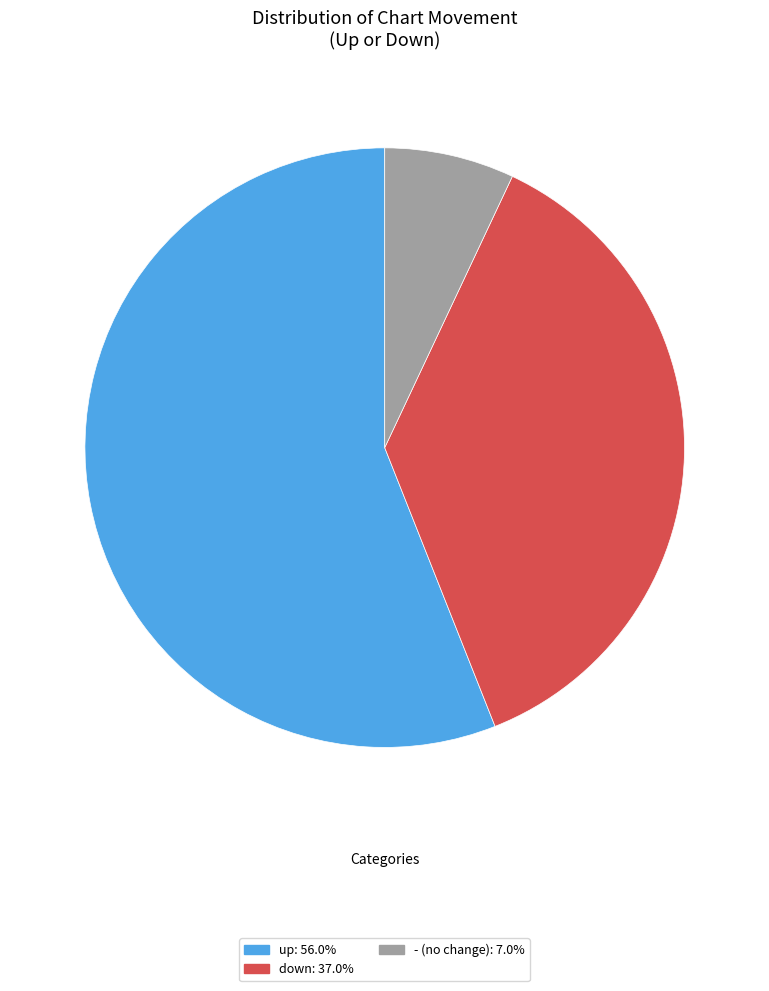

The up slice represents 56% of the pie. True or false?

True